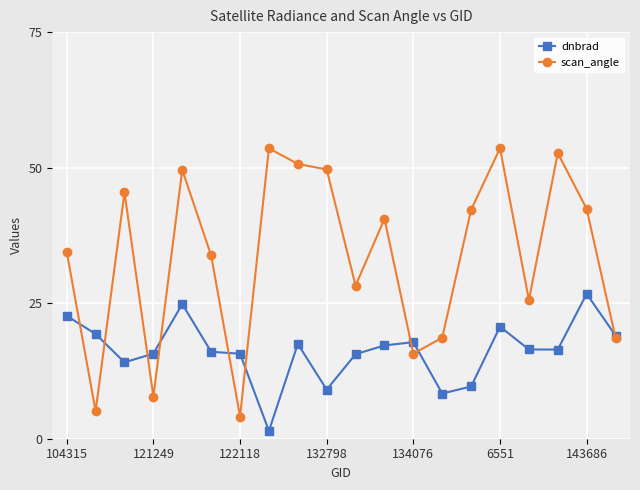

What is the greatest value displayed?

53.6